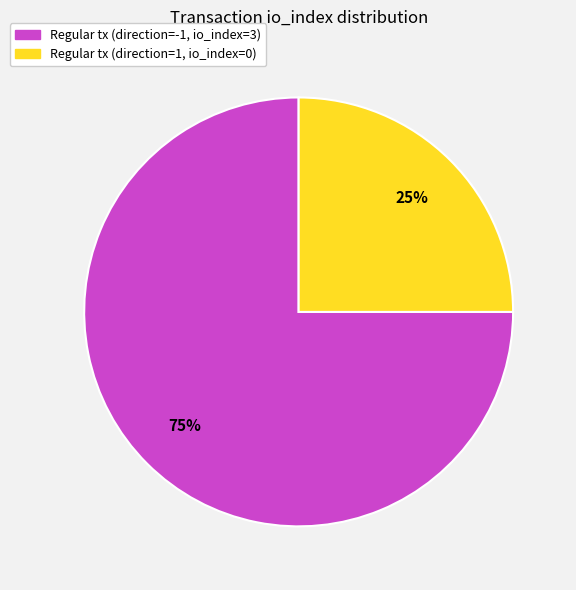

To the nearest percent, what is the difference between the largest and smallest slice percentages?

50%